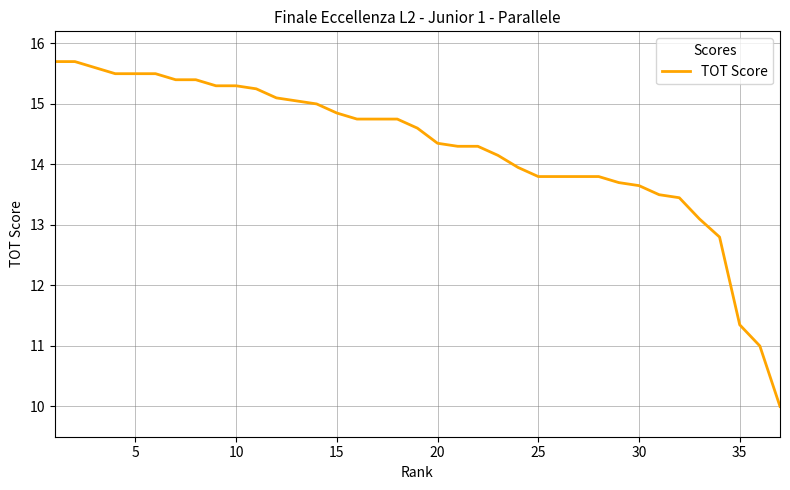

What is the difference between the maximum and minimum values?

5.7